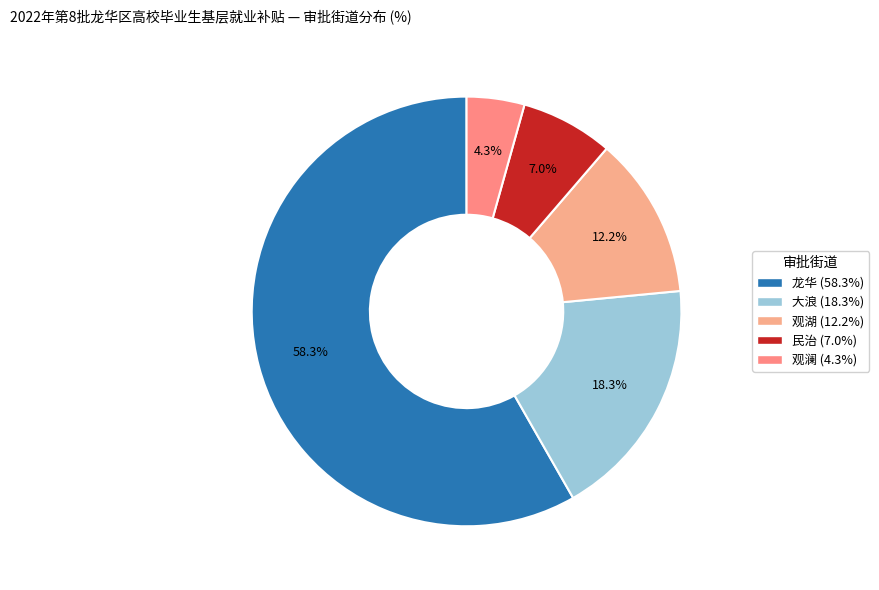

Combined, do 龙华 and 观湖 account for over 50%?

Yes